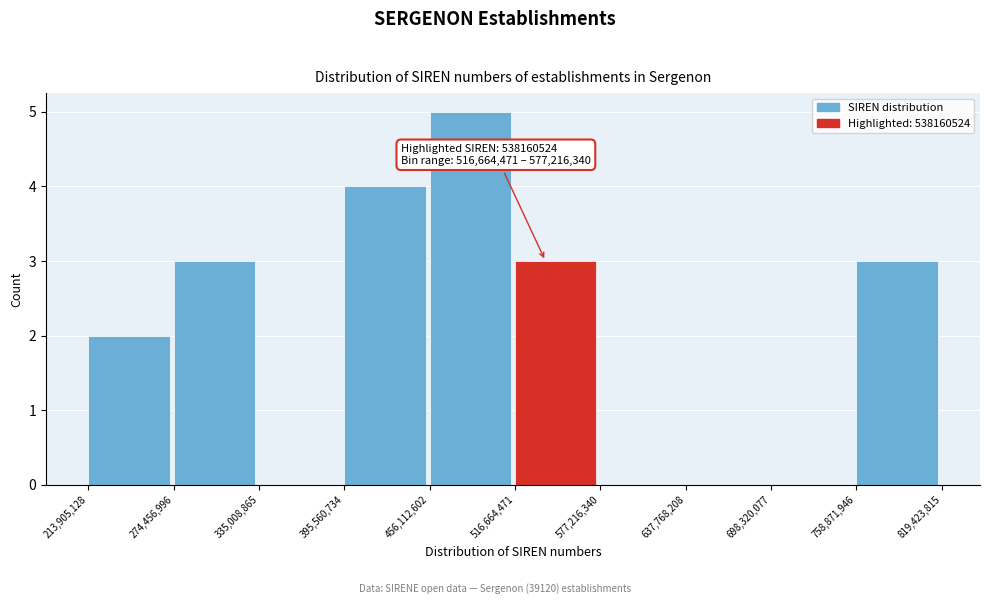

Which range on the x-axis has the tallest bar?

456,112,602 to 516,664,471